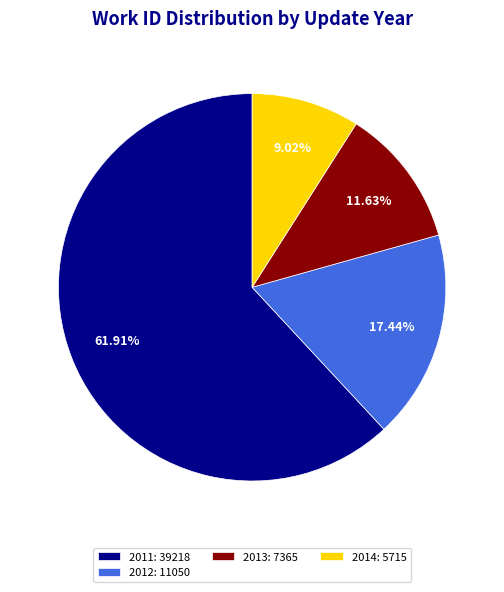

Rank the categories by value from highest to lowest.

2011: 39218, 2012: 11050, 2013: 7365, 2014: 5715